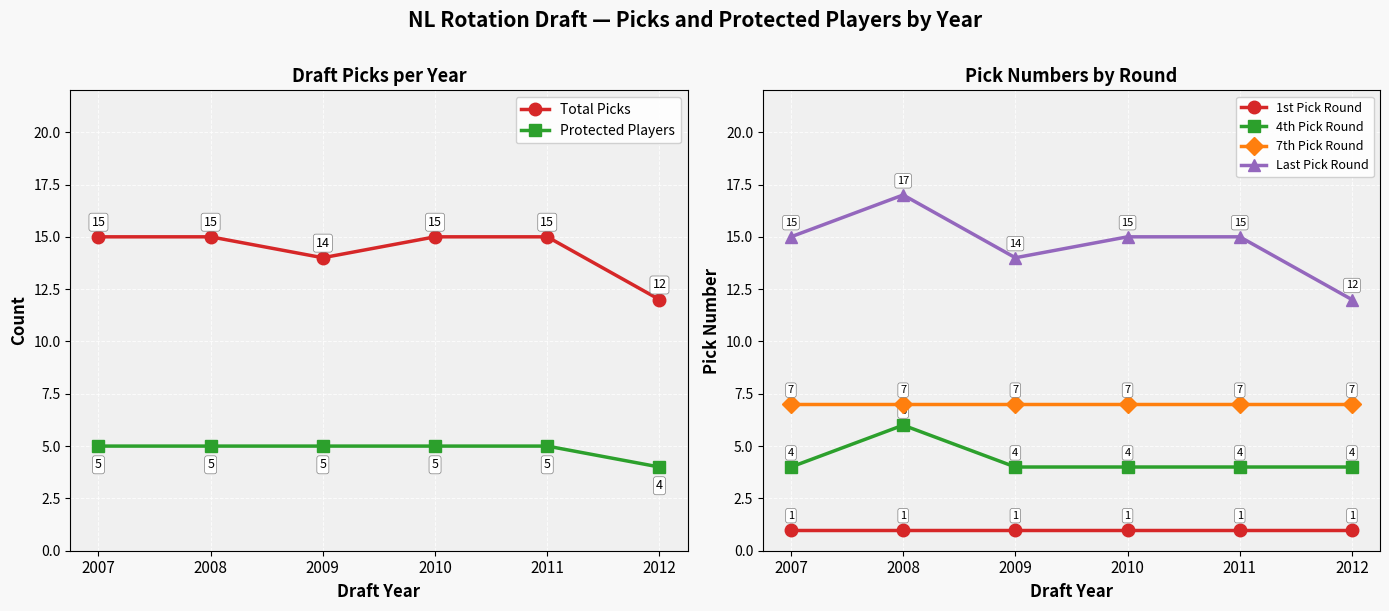

Where is Total Picks nearest to the value 13?

2009